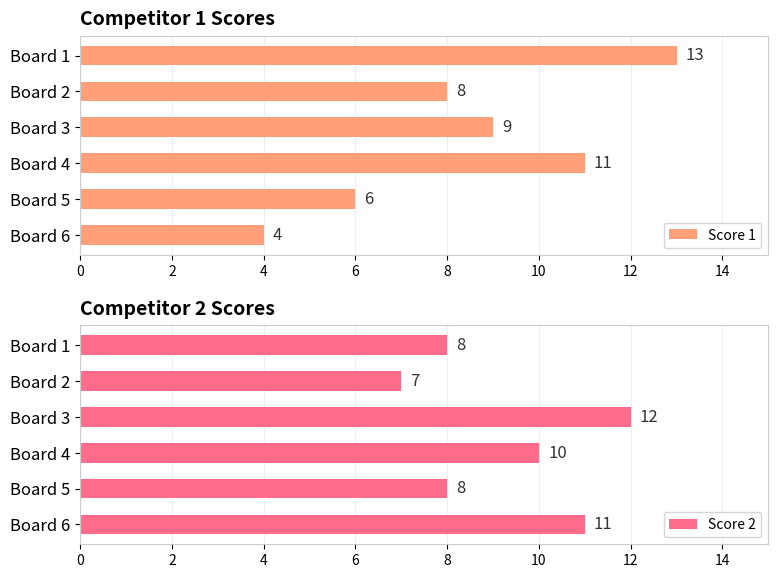

At which label does Score 1 reach its peak?

Board 1